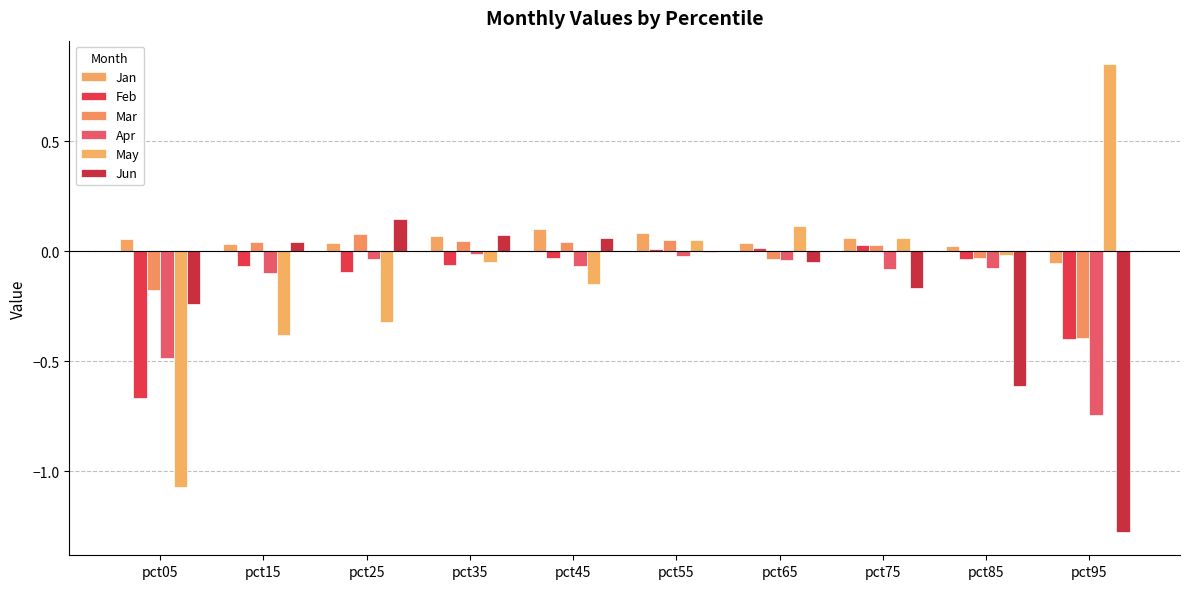

What is the value of the Jun bar at the 5th from the left?

0.1